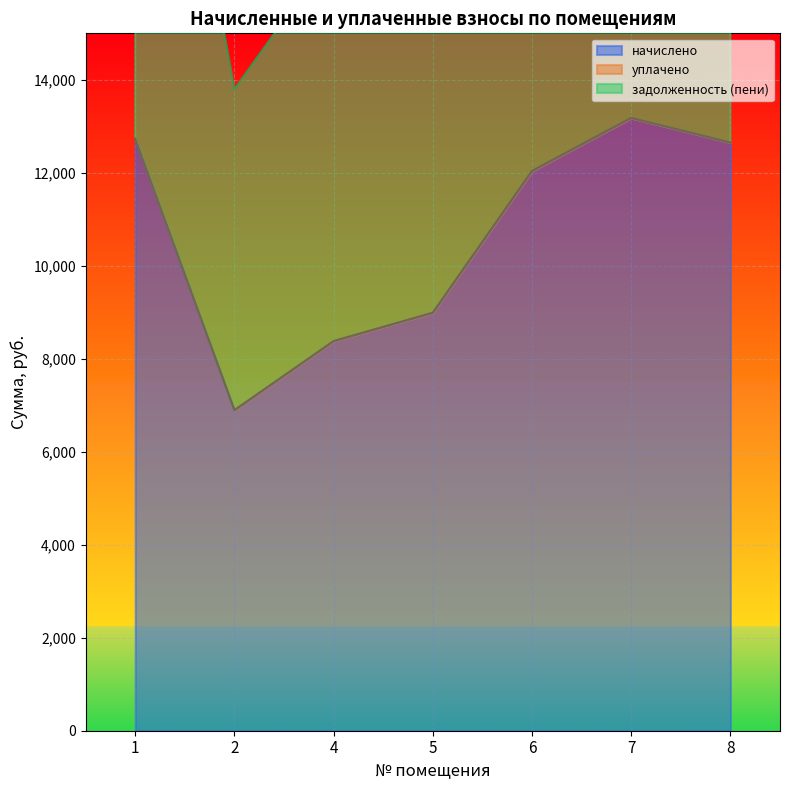

What is the value of the задолженность (пени) point at the 4th from the left?

17993.7